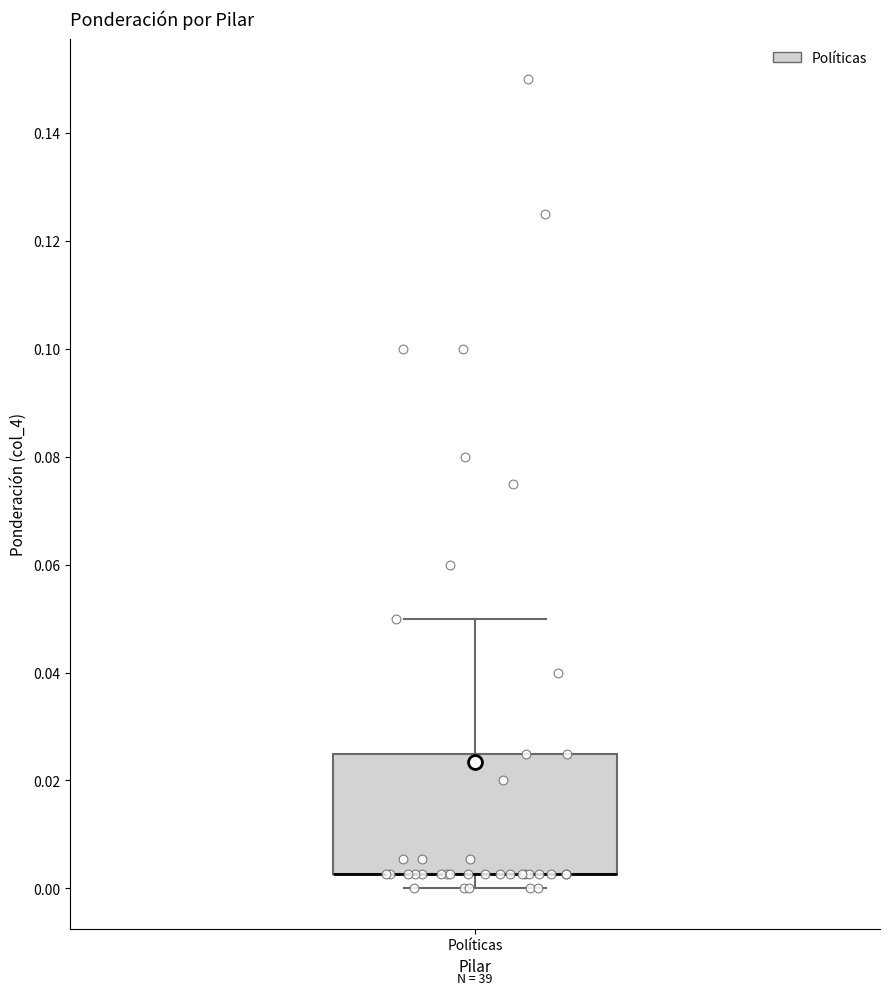

Transcribe this box plot: give where the median line is, the range the box spans, and where the two whiskers end, as read against the y-axis. The values are not printed on the chart, so give them approximately, as read against the axis.

median 0.002 (drawn on the box's lower edge), box 0.002 to 0.026, whiskers 0.000 to 0.050